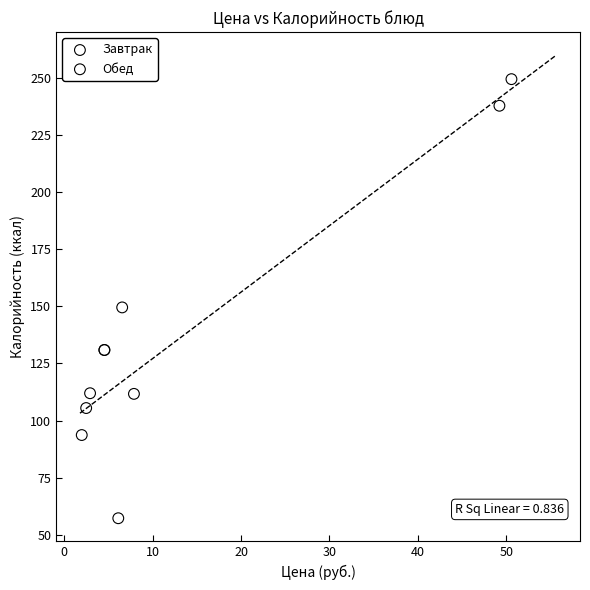

Which series contains the highest Y value?

Обед